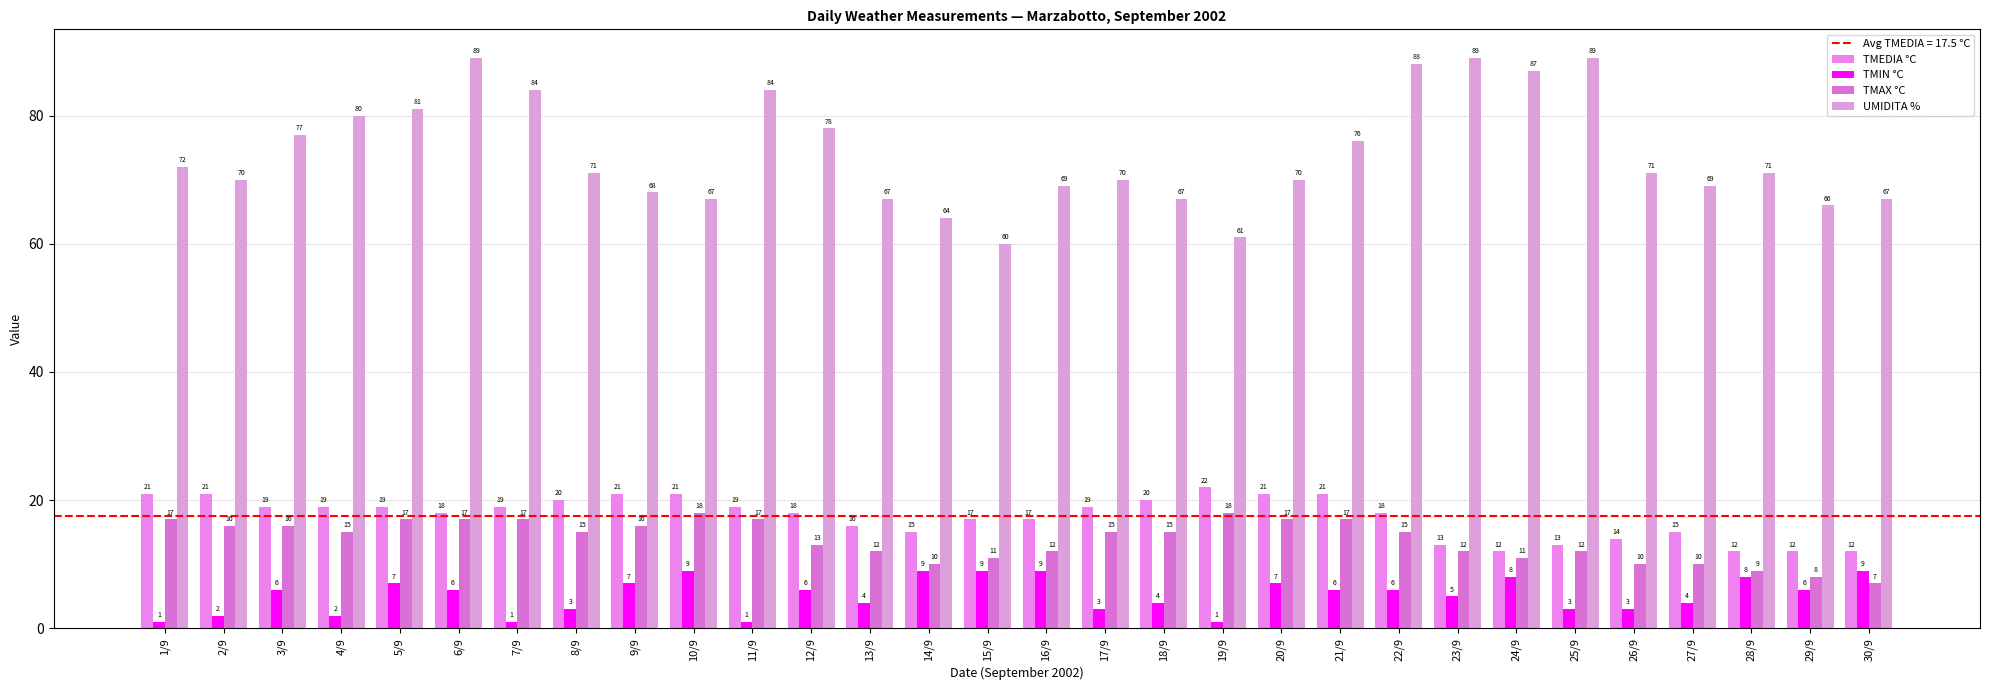

What is the label of the 5th bar from the right?

26/9